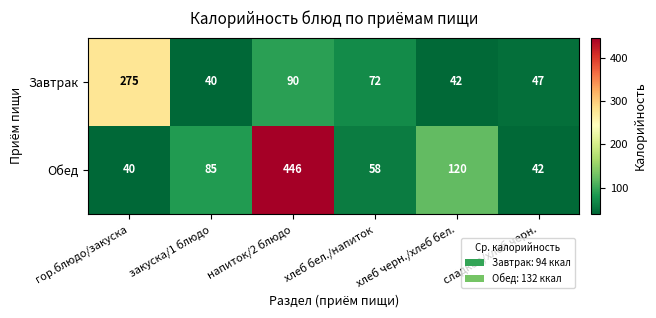

What is the average value of the Завтрак series?

94